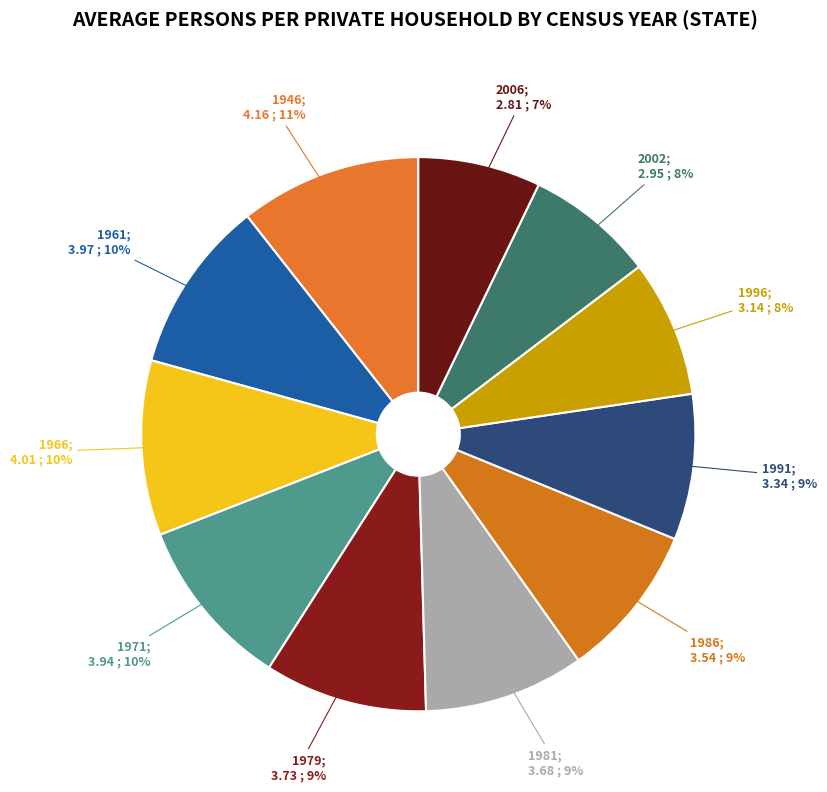

What is the smallest slice in the pie chart?

2006